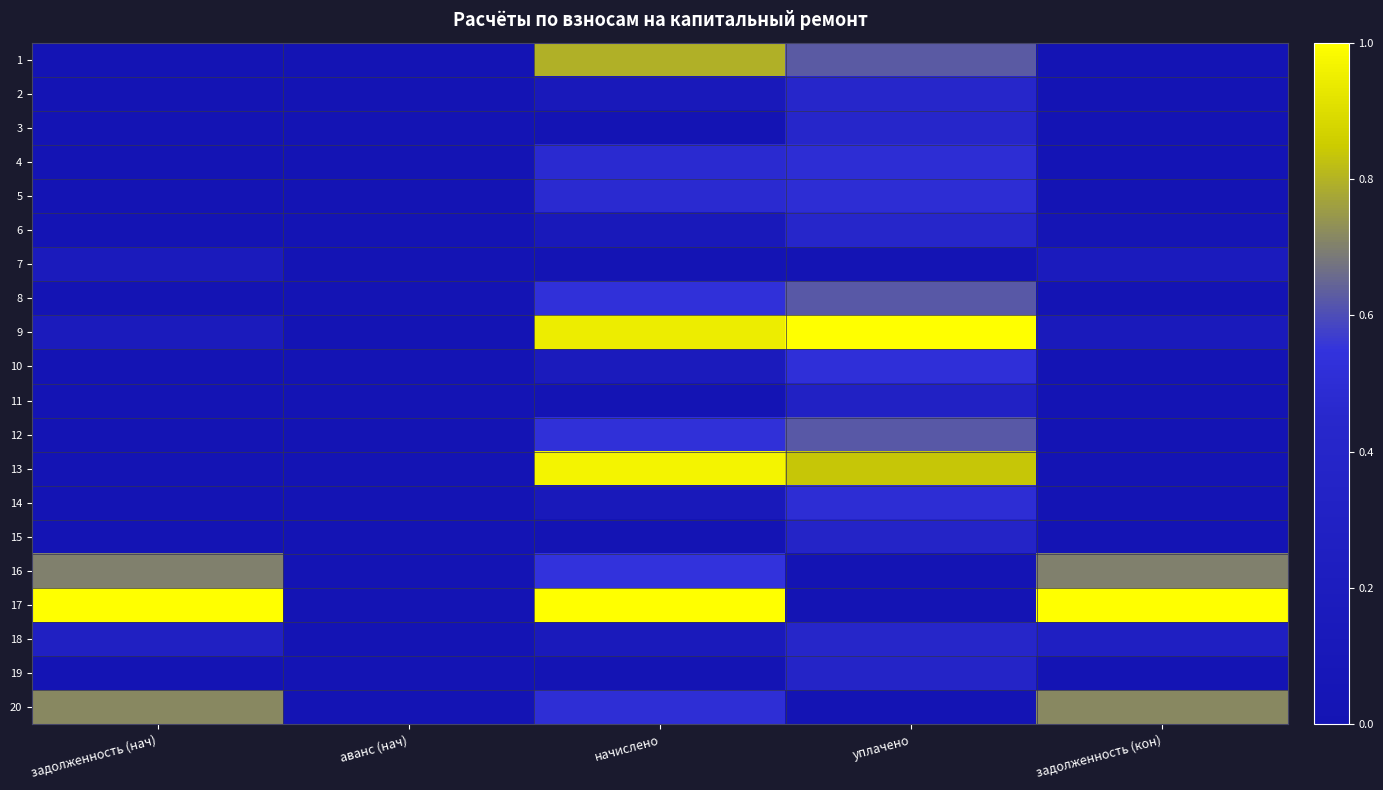

Reading left to right, transcribe all the data shown in this chart.

1: задолженность (нач)=0.0	аванс (нач)=0.0	начислено=0.8	уплачено=0.6	задолженность (кон)=0.0
2: задолженность (нач)=0.0	аванс (нач)=0.0	начислено=0.1	уплачено=0.4	задолженность (кон)=0.0
3: задолженность (нач)=0.0	аванс (нач)=0.0	начислено=0.0	уплачено=0.4	задолженность (кон)=0.0
4: задолженность (нач)=0.0	аванс (нач)=0.0	начислено=0.5	уплачено=0.5	задолженность (кон)=0.0
5: задолженность (нач)=0.0	аванс (нач)=0.0	начислено=0.5	уплачено=0.5	задолженность (кон)=0.0
6: задолженность (нач)=0.0	аванс (нач)=0.0	начислено=0.1	уплачено=0.4	задолженность (кон)=0.0
7: задолженность (нач)=0.2	аванс (нач)=0.0	начислено=0.0	уплачено=0.0	задолженность (кон)=0.2
8: задолженность (нач)=0.0	аванс (нач)=0.0	начислено=0.5	уплачено=0.6	задолженность (кон)=0.0
9: задолженность (нач)=0.2	аванс (нач)=0.0	начислено=0.9	уплачено=1.0	задолженность (кон)=0.1
10: задолженность (нач)=0.0	аванс (нач)=0.0	начислено=0.2	уплачено=0.5	задолженность (кон)=0.0
11: задолженность (нач)=0.0	аванс (нач)=0.0	начислено=0.0	уплачено=0.3	задолженность (кон)=0.0
12: задолженность (нач)=0.0	аванс (нач)=0.0	начислено=0.5	уплачено=0.6	задолженность (кон)=0.0
13: задолженность (нач)=0.0	аванс (нач)=0.0	начислено=1.0	уплачено=0.8	задолженность (кон)=0.0
14: задолженность (нач)=0.0	аванс (нач)=0.0	начислено=0.1	уплачено=0.5	задолженность (кон)=0.0
15: задолженность (нач)=0.0	аванс (нач)=0.0	начислено=0.0	уплачено=0.4	задолженность (кон)=0.0
16: задолженность (нач)=0.7	аванс (нач)=0.0	начислено=0.5	уплачено=0.0	задолженность (кон)=0.7
17: задолженность (нач)=1.0	аванс (нач)=0.0	начислено=1.0	уплачено=0.0	задолженность (кон)=1.0
18: задолженность (нач)=0.3	аванс (нач)=0.0	начислено=0.1	уплачено=0.4	задолженность (кон)=0.3
19: задолженность (нач)=0.0	аванс (нач)=0.0	начислено=0.0	уплачено=0.4	задолженность (кон)=0.0
20: задолженность (нач)=0.7	аванс (нач)=0.0	начислено=0.5	уплачено=0.0	задолженность (кон)=0.7